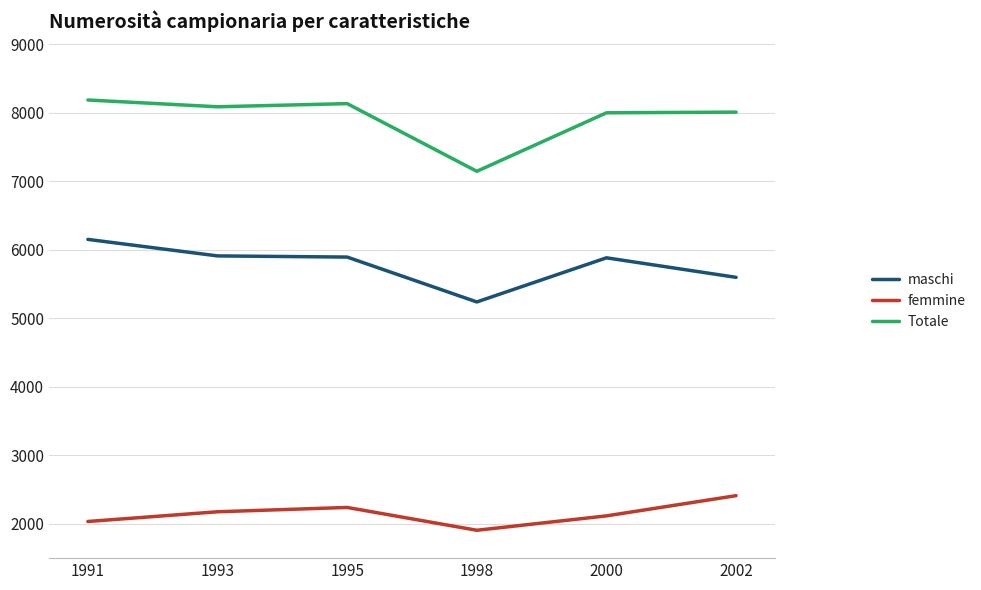

True or false: Totale has a value of 1688 at 1995.

False